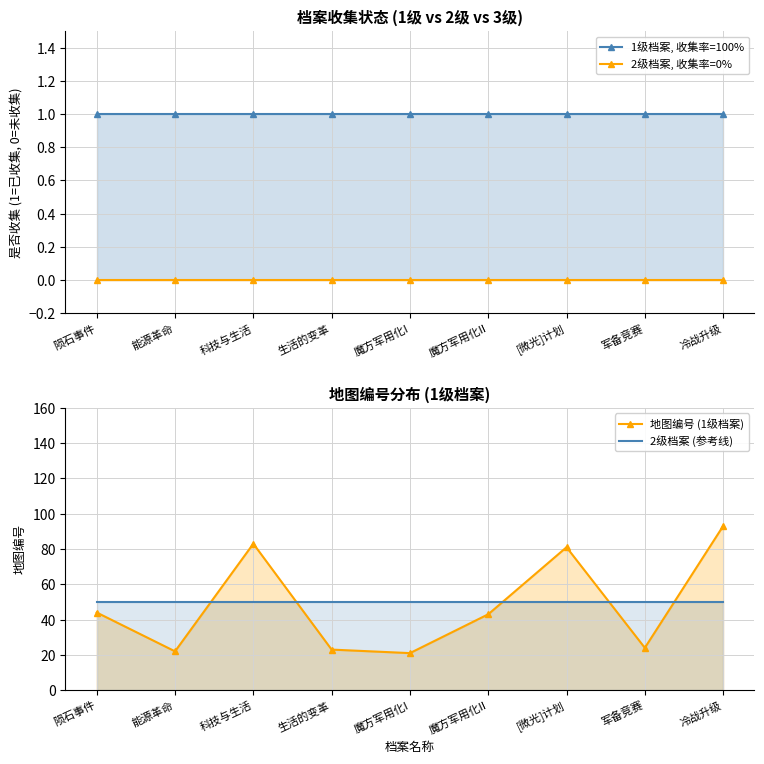

Reading left to right, transcribe all the data shown in this chart.

1级档案, 收集率=100%: 陨石事件=1	能源革命=1	科技与生活=1	生活的变革=1	魔方军用化I=1	魔方军用化II=1	[微光]计划=1	军备竞赛=1	冷战升级=1
2级档案, 收集率=0%: 陨石事件=0	能源革命=0	科技与生活=0	生活的变革=0	魔方军用化I=0	魔方军用化II=0	[微光]计划=0	军备竞赛=0	冷战升级=0
地图编号 (1级档案): 陨石事件=44	能源革命=22	科技与生活=83	生活的变革=23	魔方军用化I=21	魔方军用化II=43	[微光]计划=81	军备竞赛=24	冷战升级=93
2级档案 (参考线): 陨石事件=50	能源革命=50	科技与生活=50	生活的变革=50	魔方军用化I=50	魔方军用化II=50	[微光]计划=50	军备竞赛=50	冷战升级=50